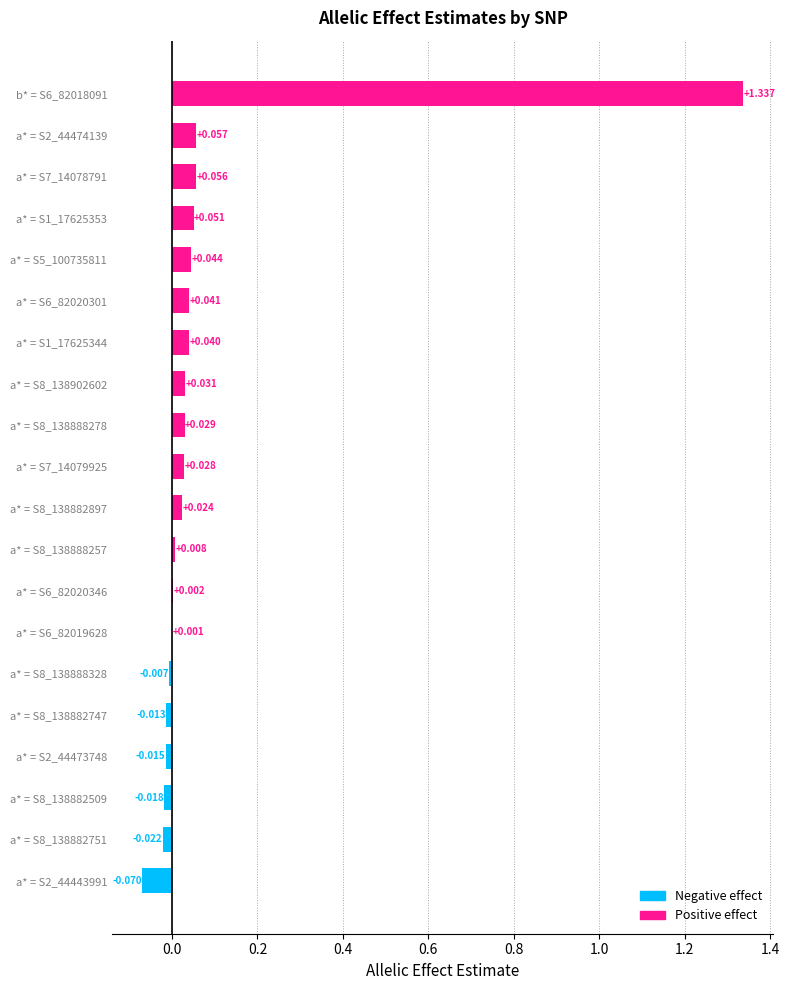

How many data points does each series have?

20